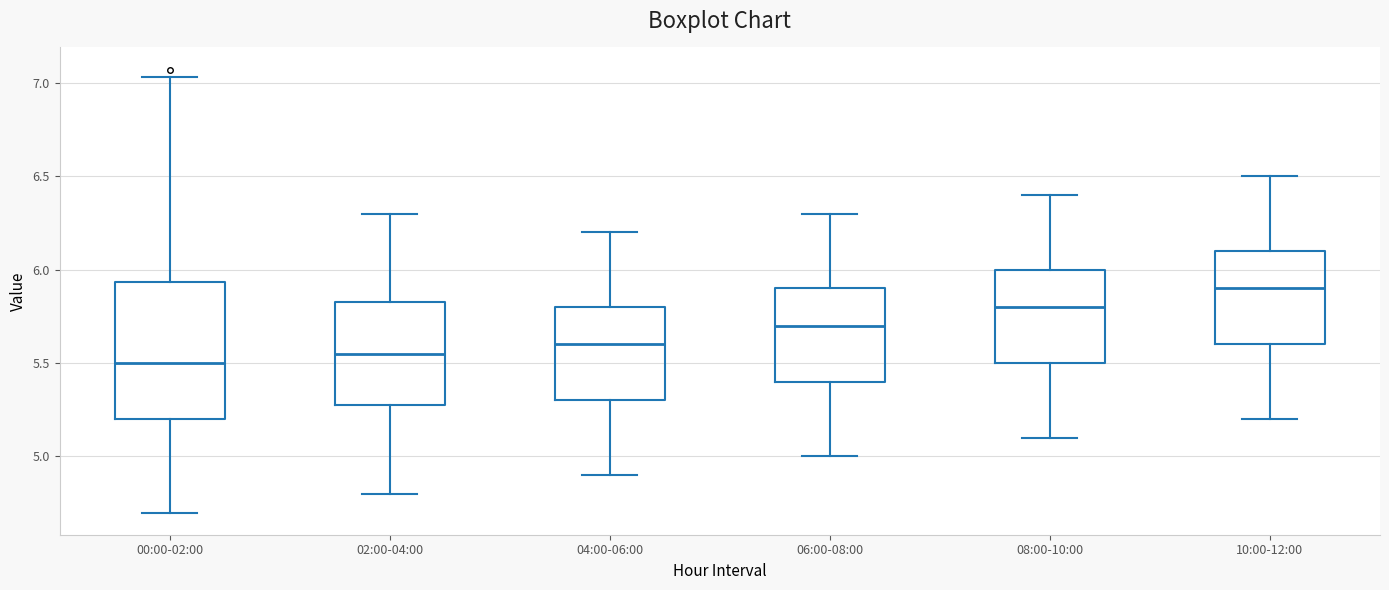

Which box is the tallest, from its lower edge to its upper edge?

00:00-02:00